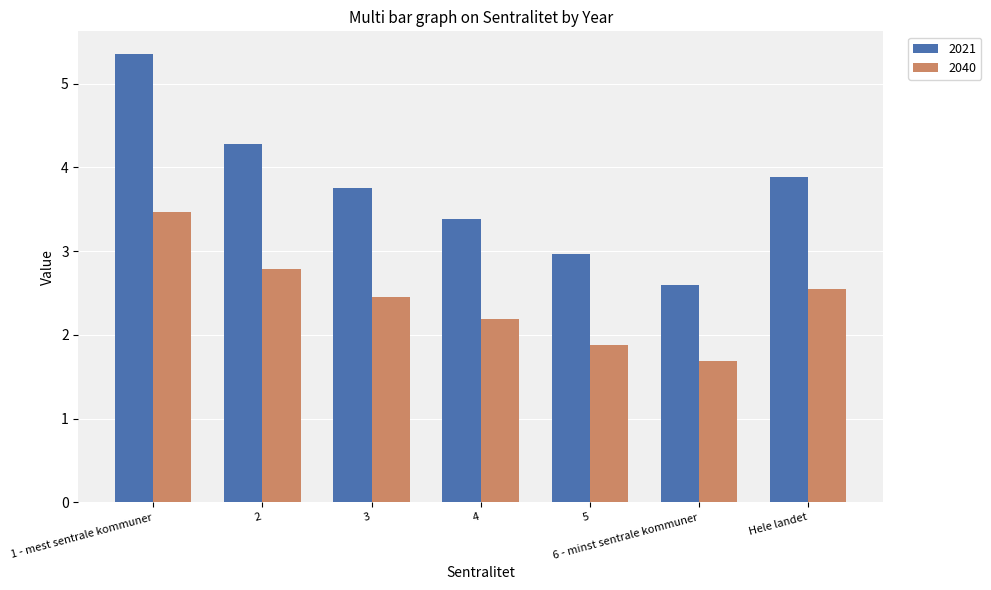

True or false: 2021 has a value of 3.0 at 5.

True